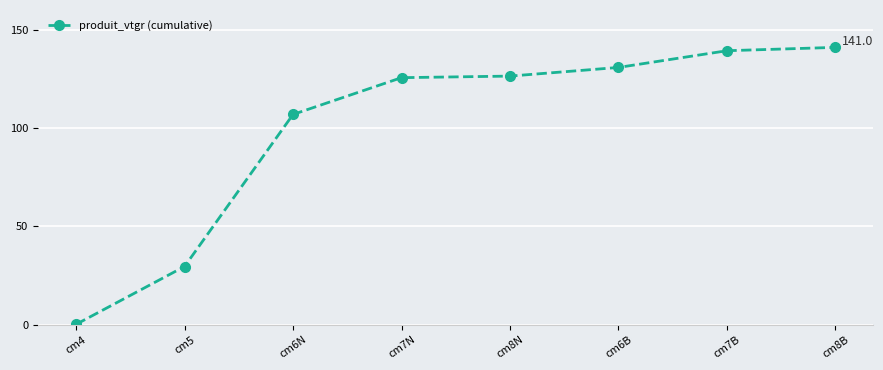

What is the value of the 6th point from the left?

130.8